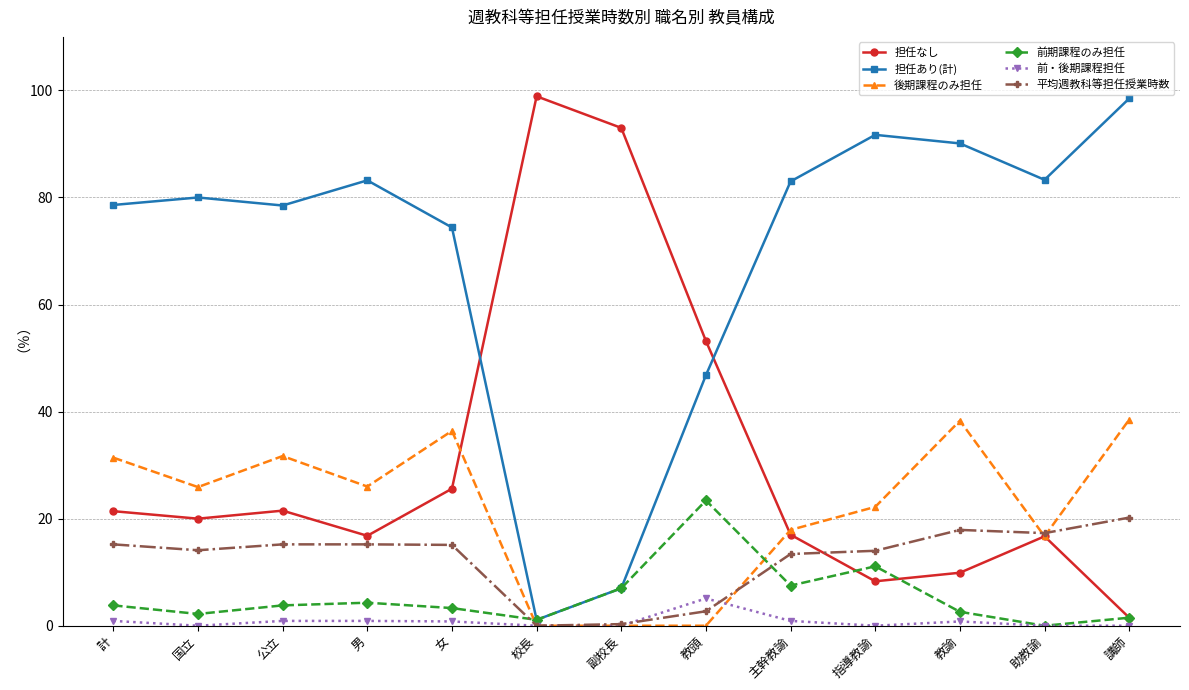

What is the spread (max minus min) of values at 国立?

80.0